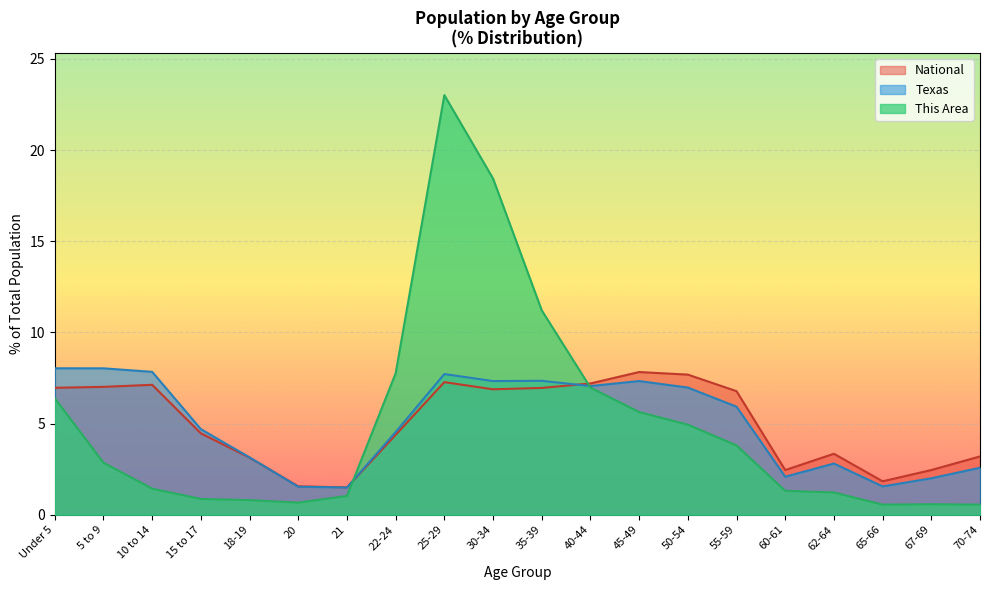

What is the lowest value of the This Area series?

0.6